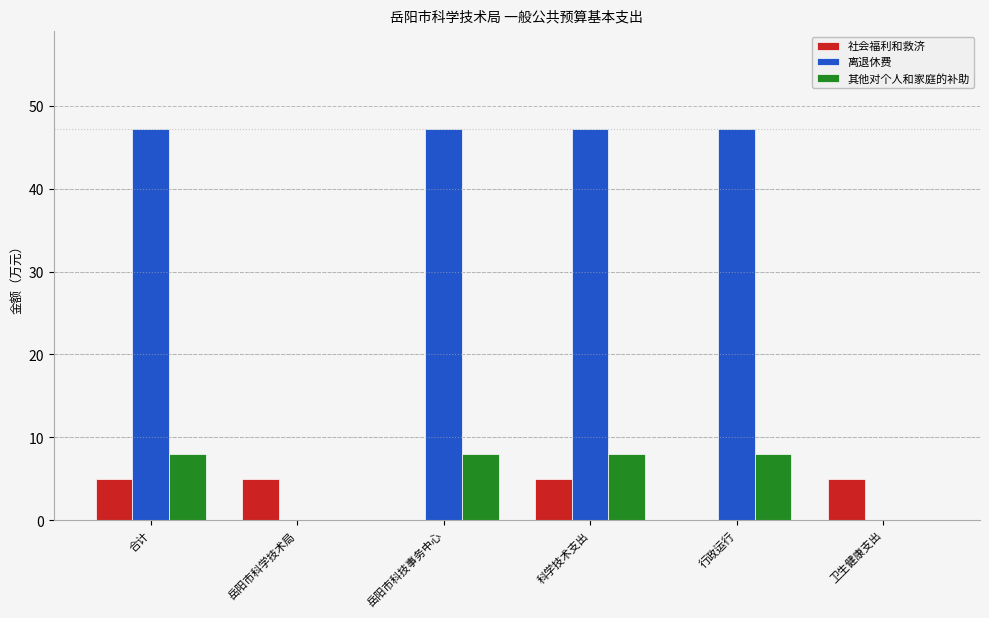

What is the approximate value of 离退休费 at 科学技术支出?

47.2